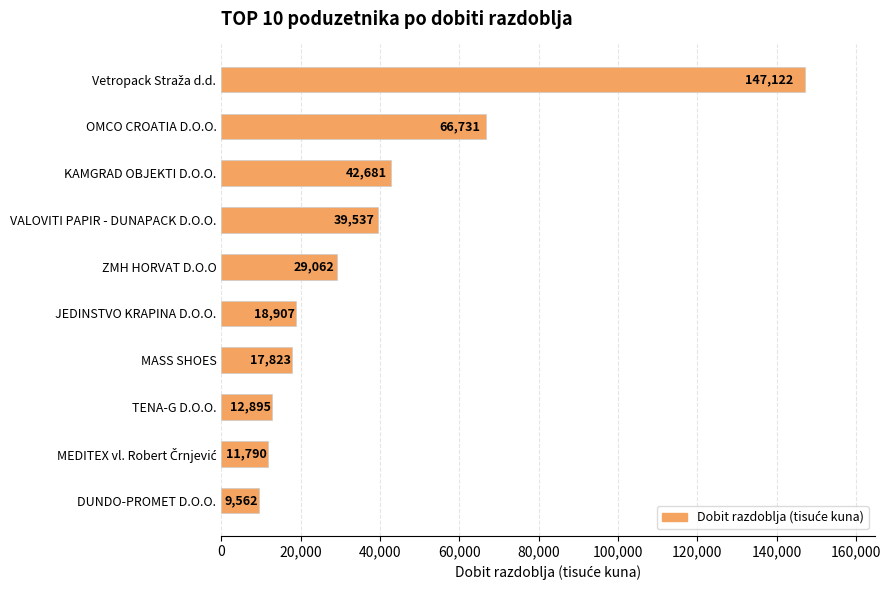

Reading top to bottom, extract all data points from this chart.

147122	66731	42681	39537	29062	18907	17823	12895	11790	9562